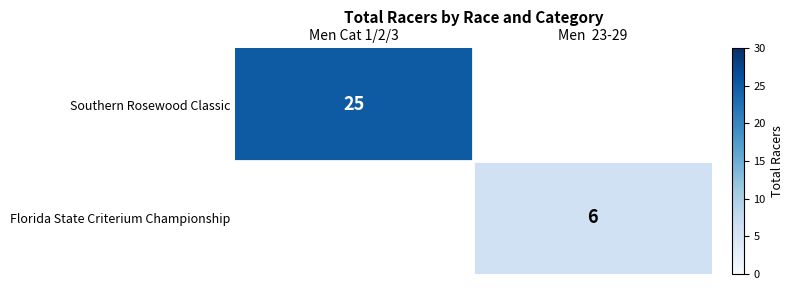

Is the value of Florida State Criterium Championship at Men  23-29 greater than the value of Southern Rosewood Classic at Men Cat 1/2/3?

No